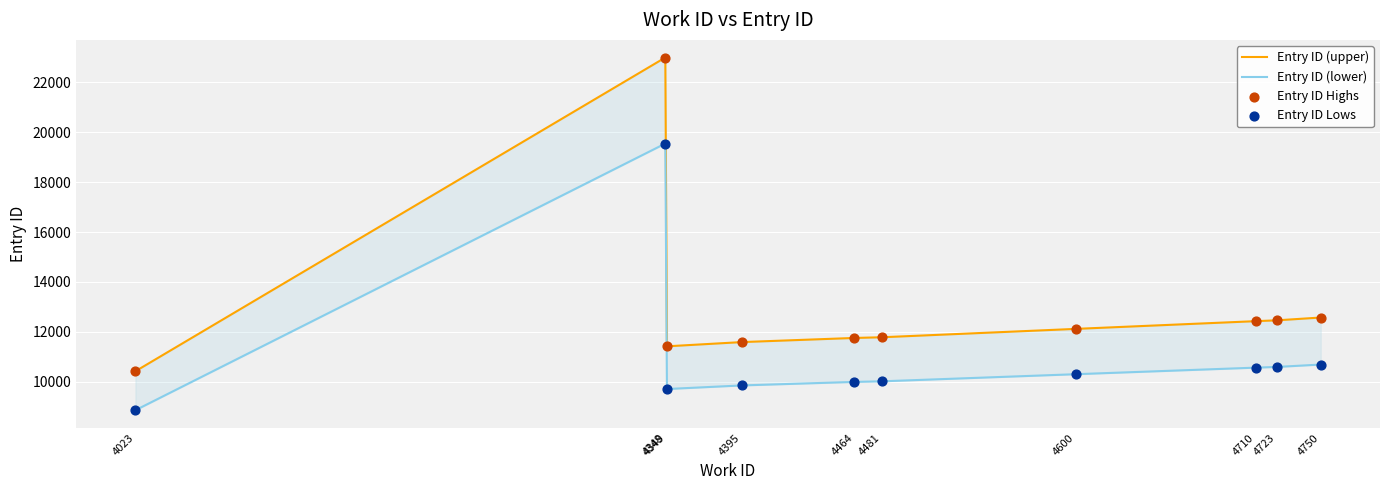

At how many categories does at least one series exceed 21066?

1